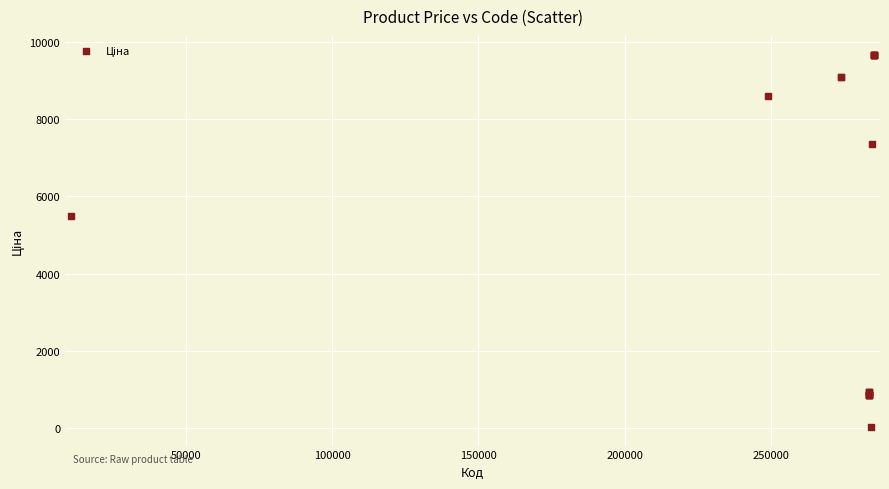

What Y value in the scatter plot is closest to 4848?

5497.3